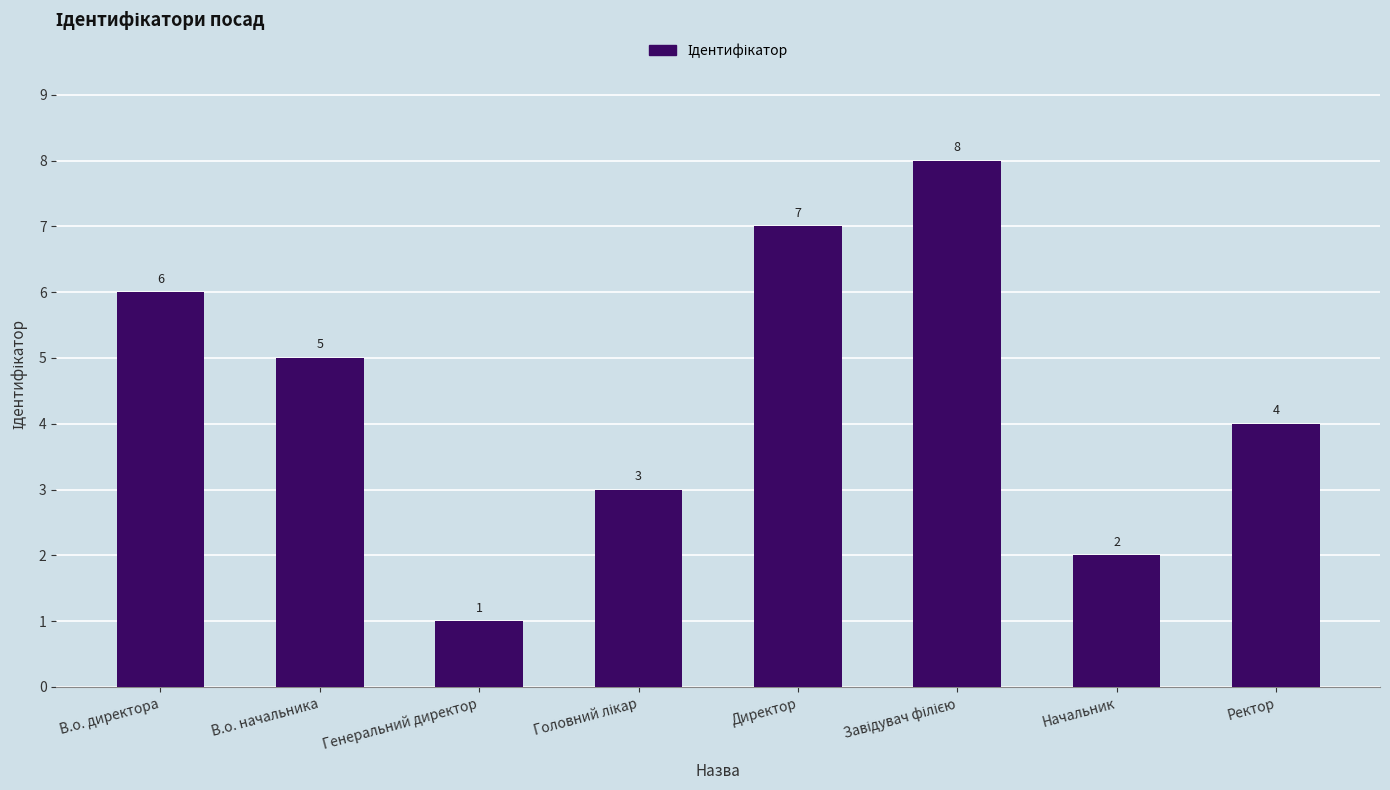

What is the greatest value displayed?

8